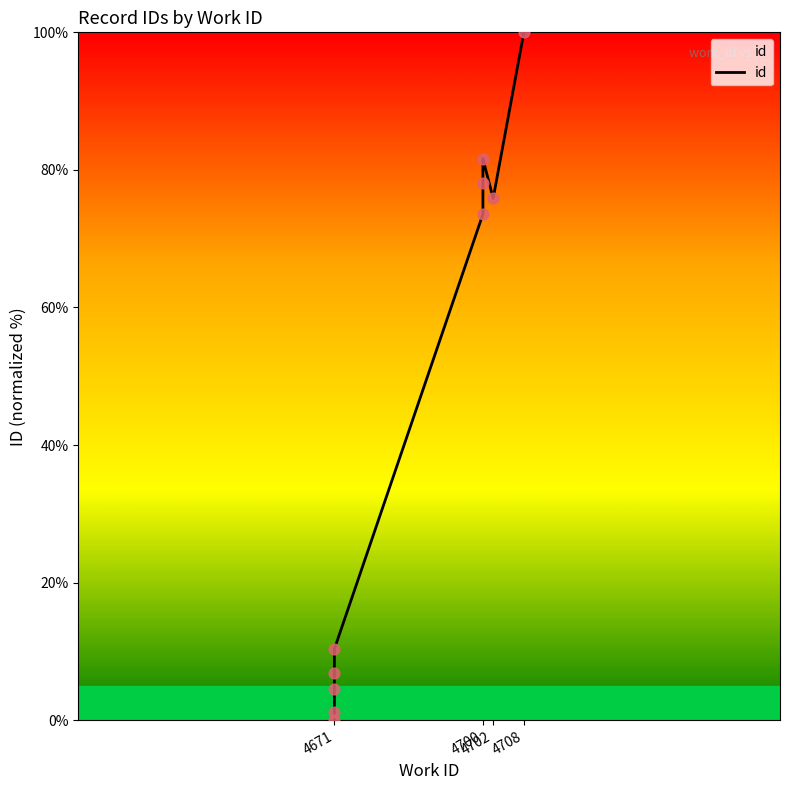

What is the ratio of the value at 4700 to the value at 4671?

7.1